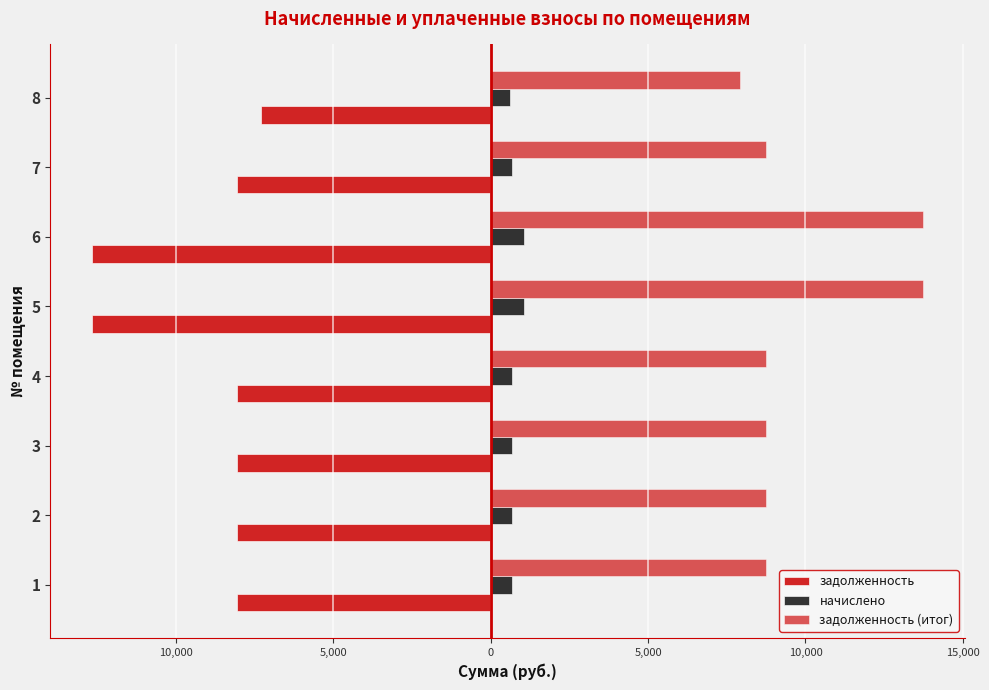

List the series in order of their peak value, highest first.

задолженность (итог), начислено, задолженность